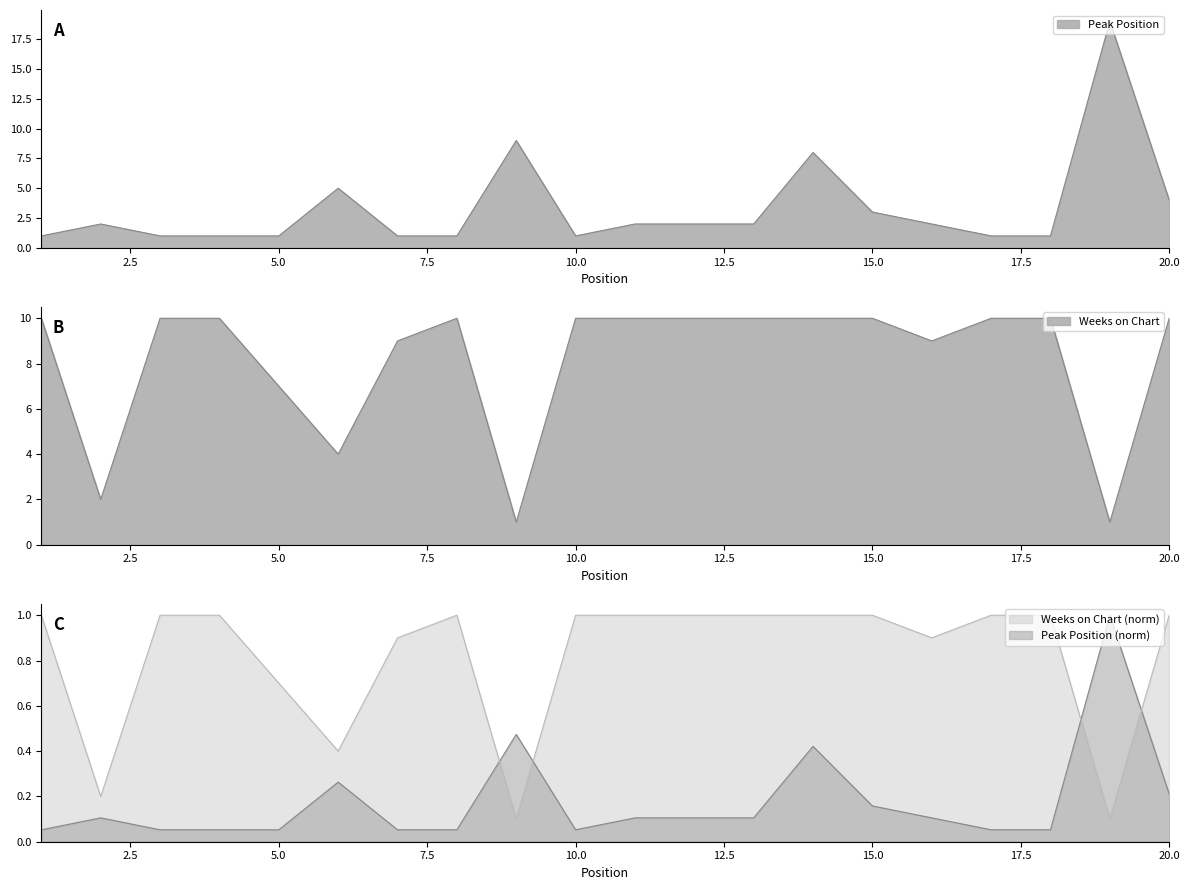

True or false: Weeks on Chart and Peak Position cross at least once.

True